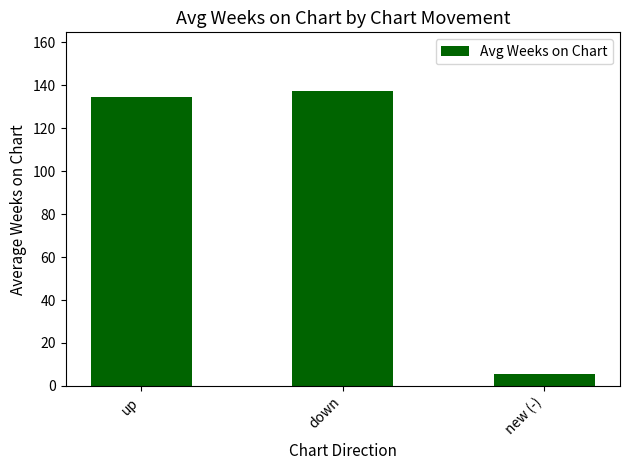

What value does the data have at new (-)?

5.5